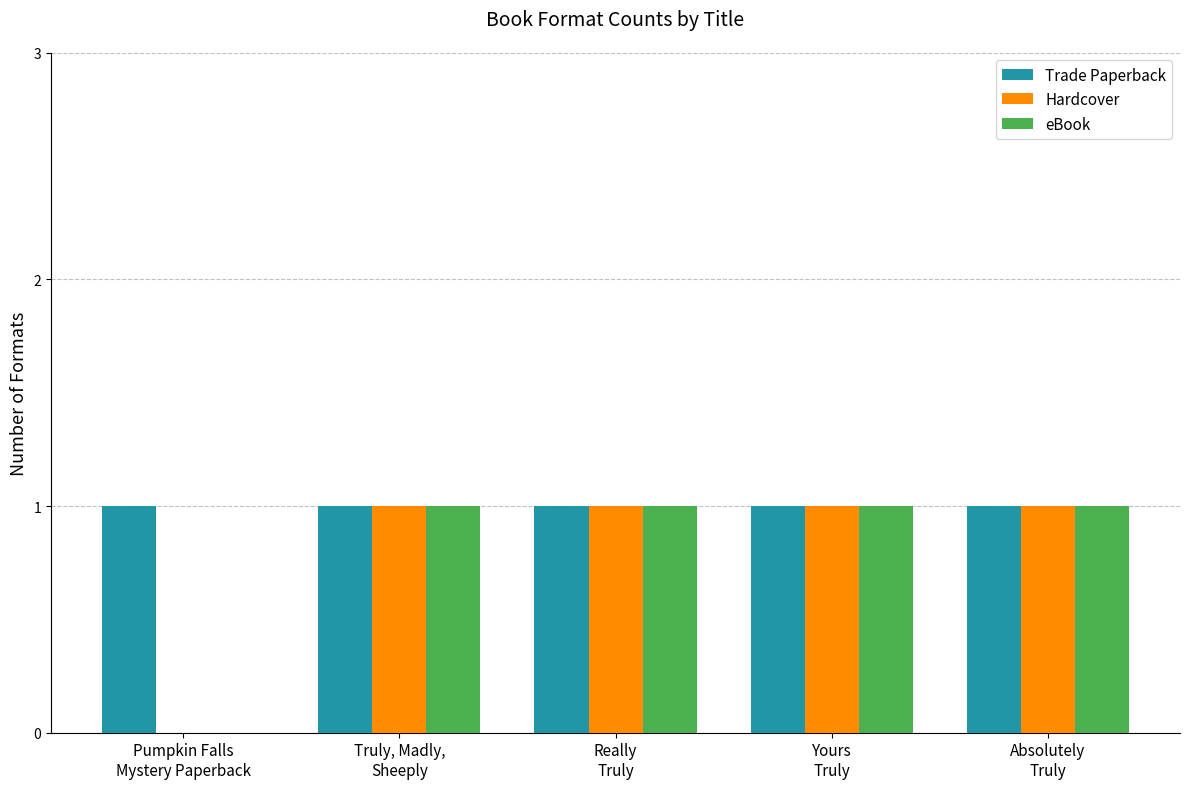

What are all the series names shown in the legend?

Trade Paperback, Hardcover, eBook